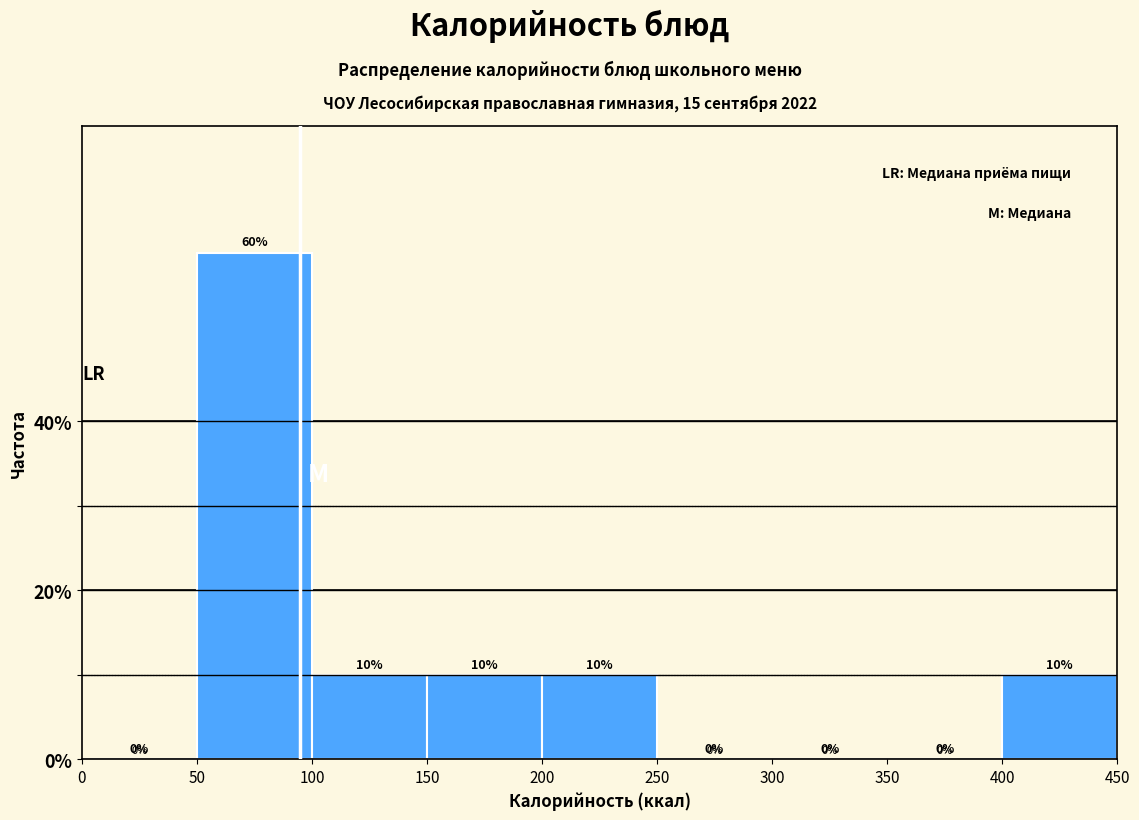

Reading left to right, transcribe this chart: for each bar, give the range it covers on the x-axis and its height.

0 to 50: 0
50 to 100: 60
100 to 150: 10
150 to 200: 10
200 to 250: 10
250 to 300: 0
300 to 350: 0
350 to 400: 0
400 to 450: 10